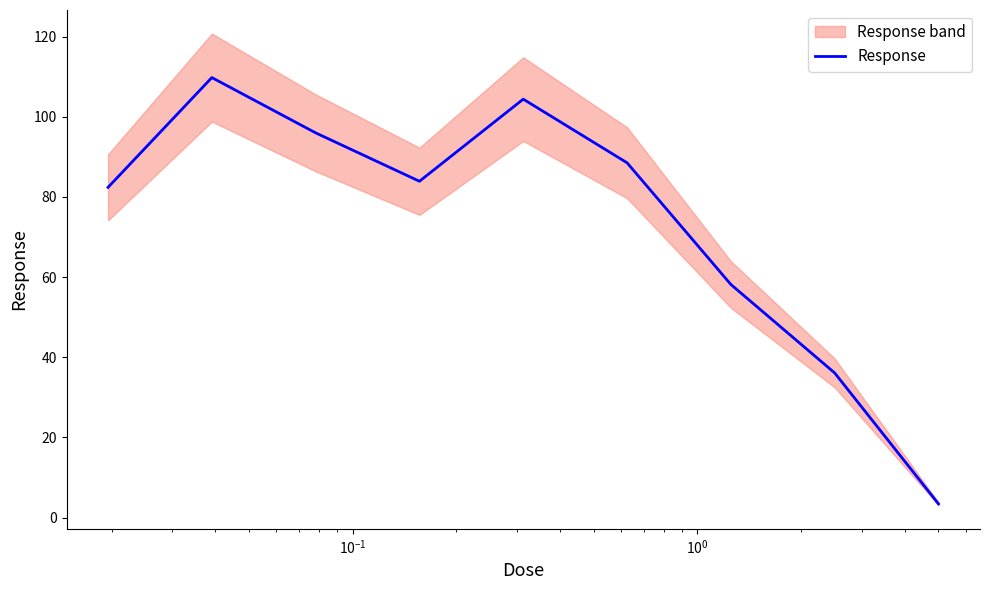

What is the average value?

73.6